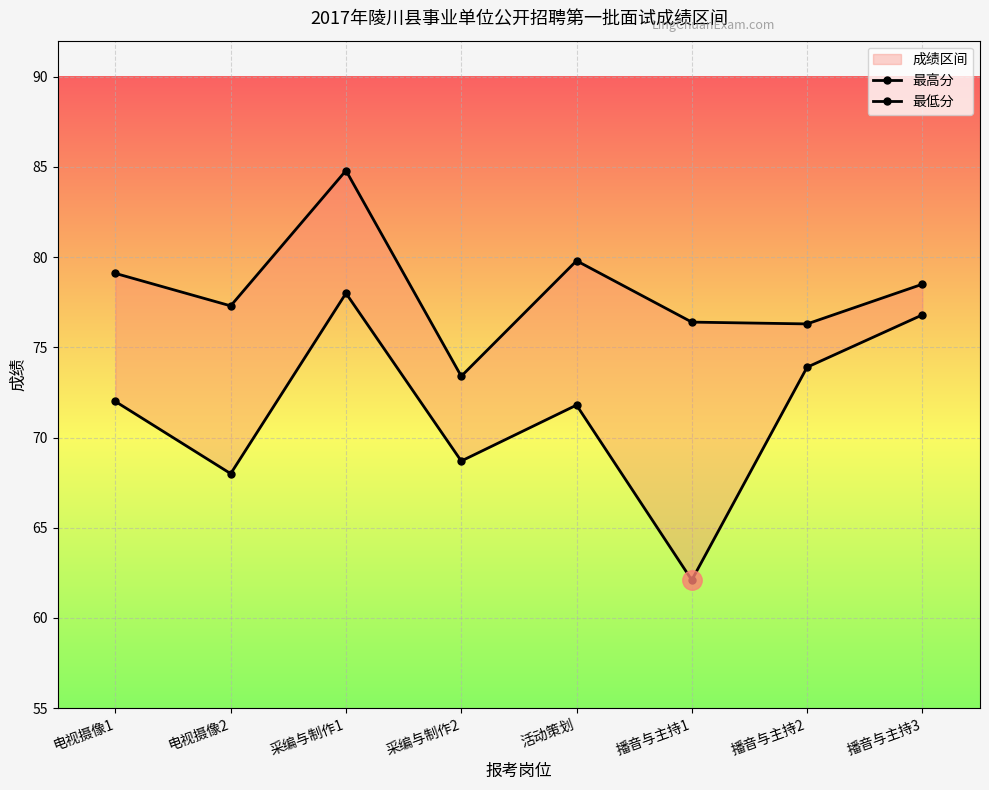

Does the chart display data point markers on the line(s)?

Yes